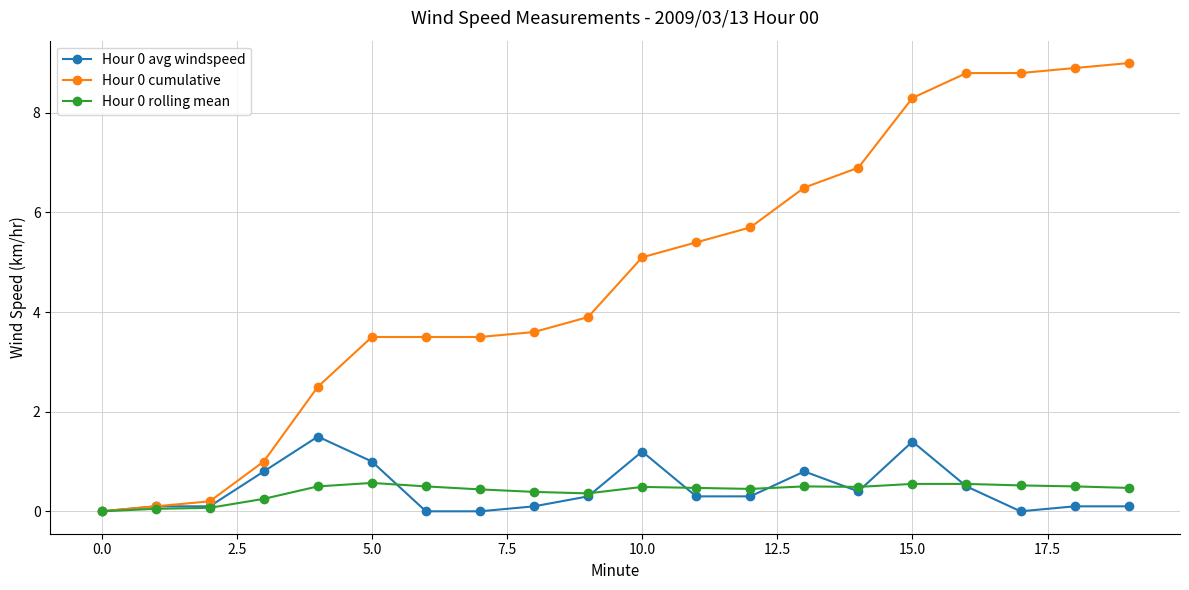

At how many categories does at least one series exceed 5?

10